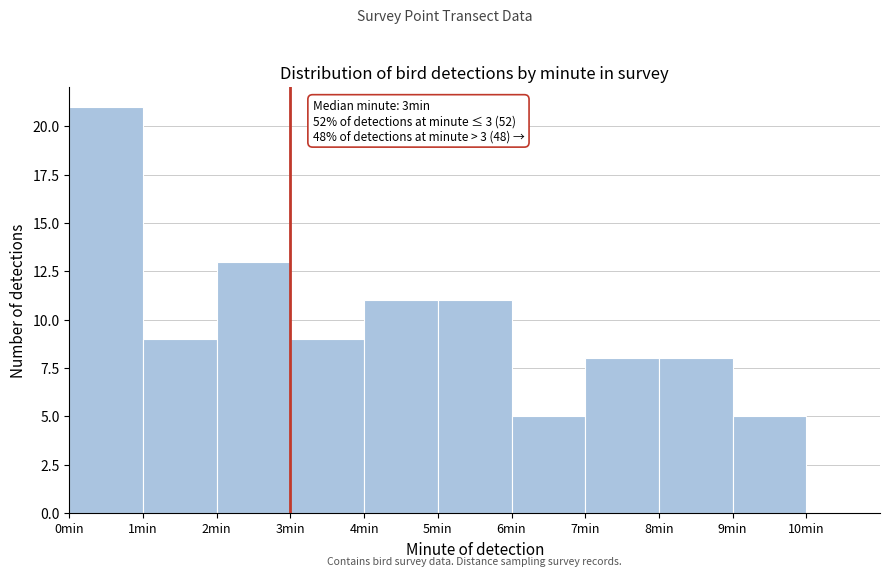

Which range on the x-axis has the tallest bar?

0 to 1